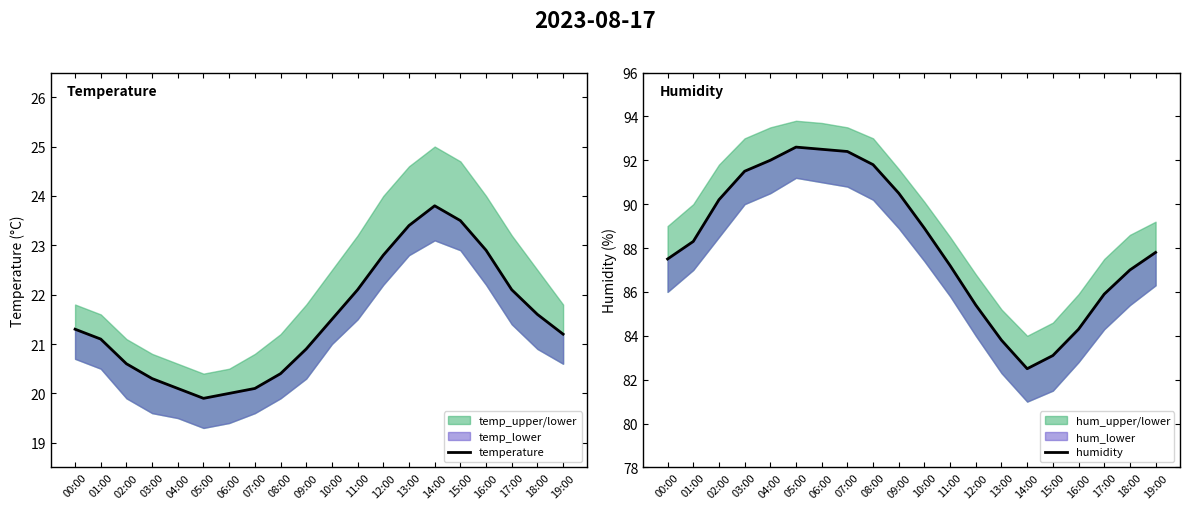

How many values in the temperature series exceed 21?

12